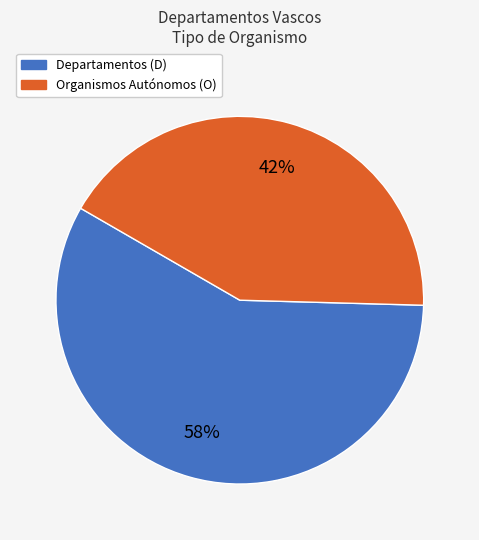

To the nearest percent, what is the average slice percentage?

50%